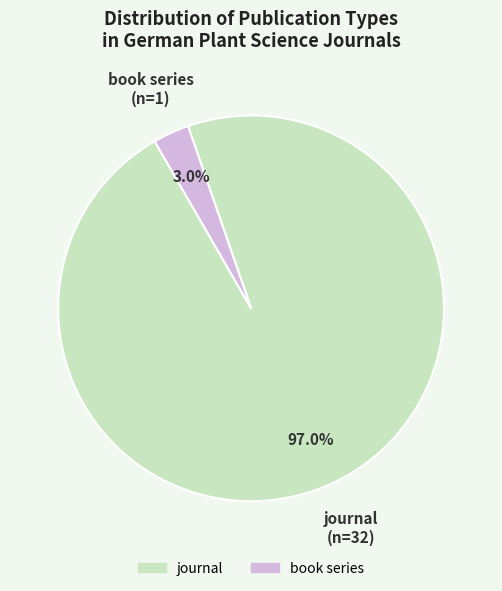

Which slice is the largest?

journal